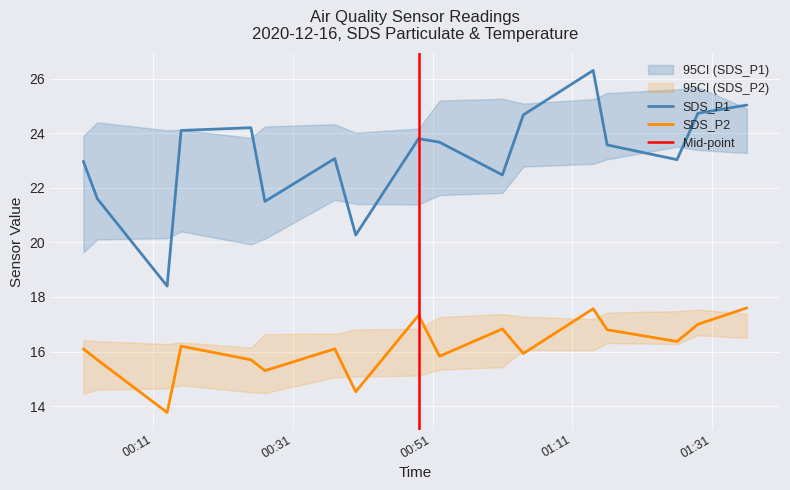

True or false: SDS_P2 and SDS_P1 intersect in this chart.

False